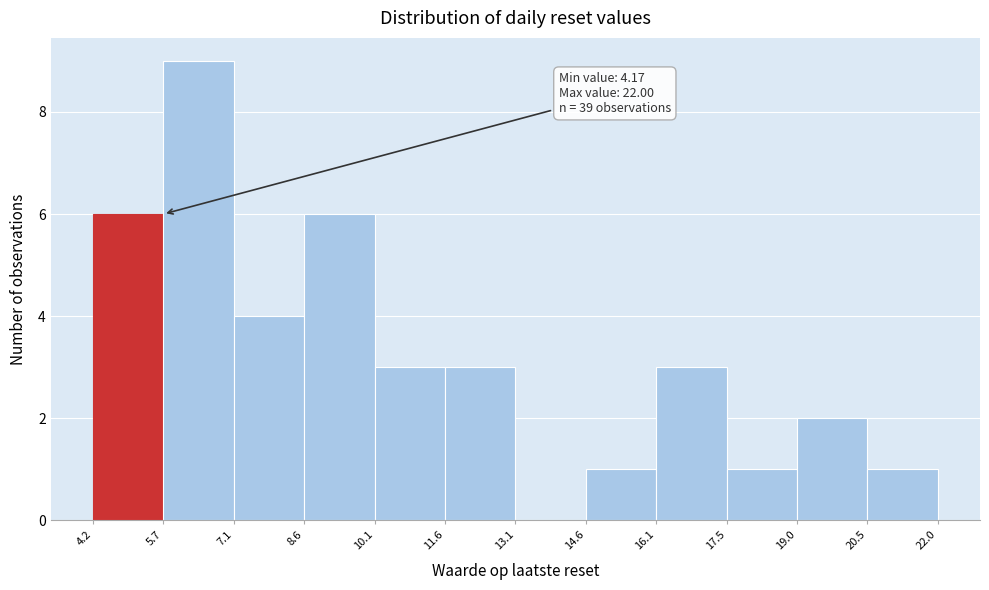

Which range on the x-axis has the tallest bar?

5.7 to 7.1